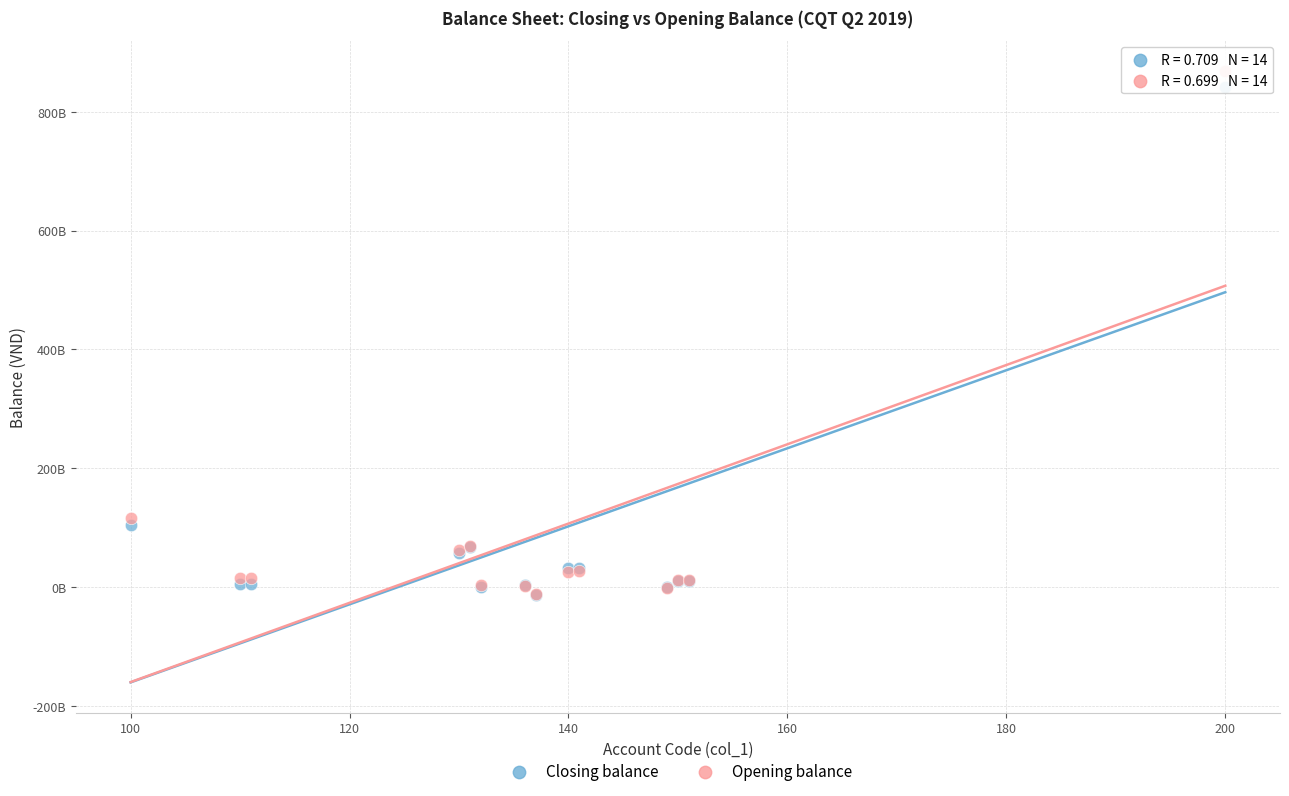

What are all the series names shown in the legend?

Closing balance, Opening balance